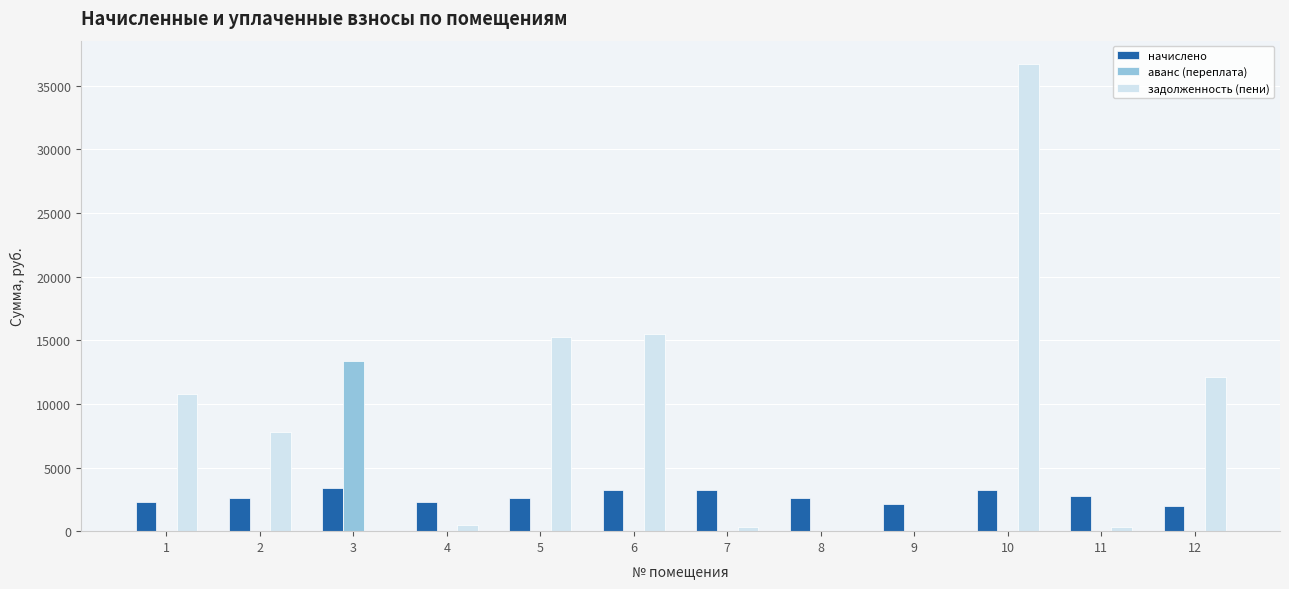

How many data points in начислено are above 2628?

6